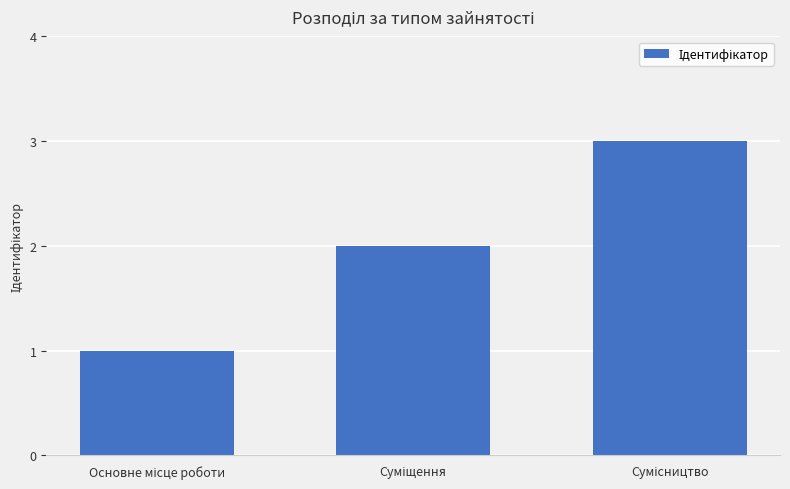

What is the sum of all values?

6